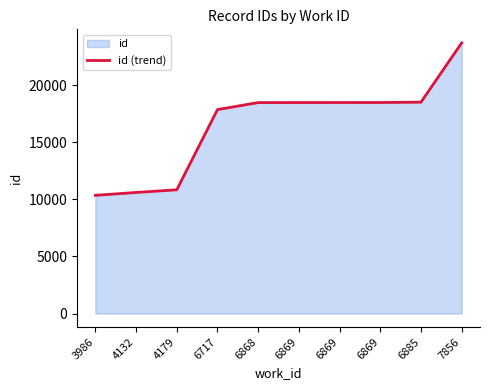

Where is the data nearest to the value 17034?

6717